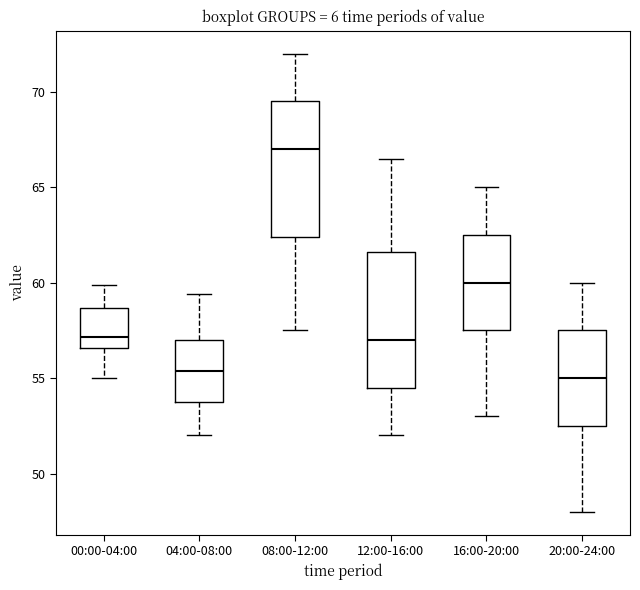

Reading left to right, read every box against the y-axis: the position of its median line, the range the box covers, and the ends of its whiskers. The values are not printed on the chart, so give them approximately, as read against the axis.

00:00-04:00: median 57.0, box 56.5 to 58.5, whiskers 55.0 to 60.0
04:00-08:00: median 55.5, box 53.5 to 57.0, whiskers 52.0 to 59.5
08:00-12:00: median 67.0, box 62.5 to 69.5, whiskers 57.5 to 72.0
12:00-16:00: median 57.0, box 54.5 to 61.5, whiskers 52.0 to 66.5
16:00-20:00: median 60.0, box 57.5 to 62.5, whiskers 53.0 to 65.0
20:00-24:00: median 55.0, box 52.5 to 57.5, whiskers 48.0 to 60.0